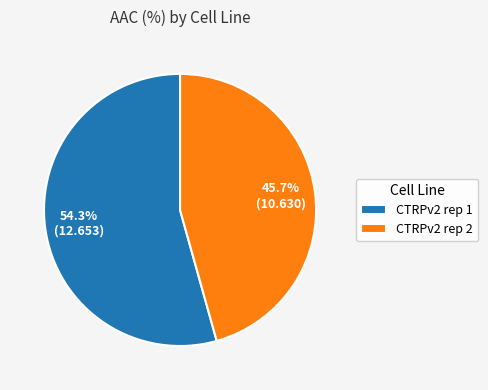

What percentage is NOT represented by CTRPv2 rep 2?

54.3%